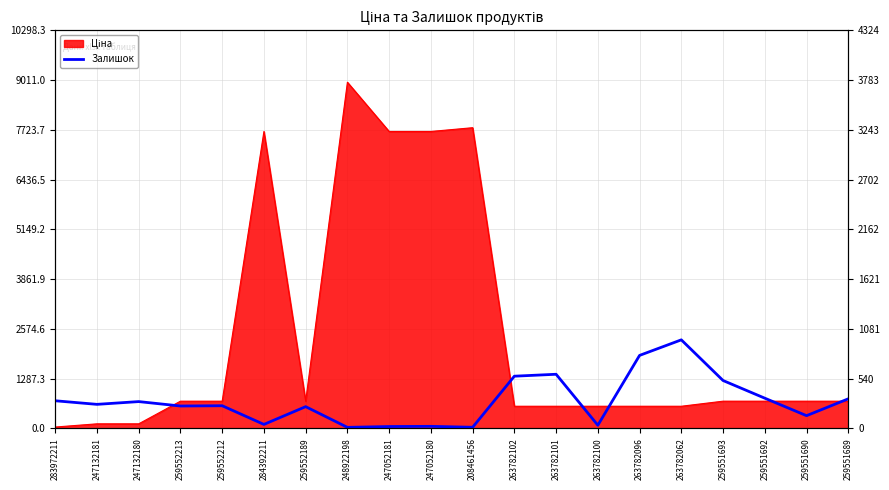

The chart shows a value of 10 at 248922198. True or false?

True